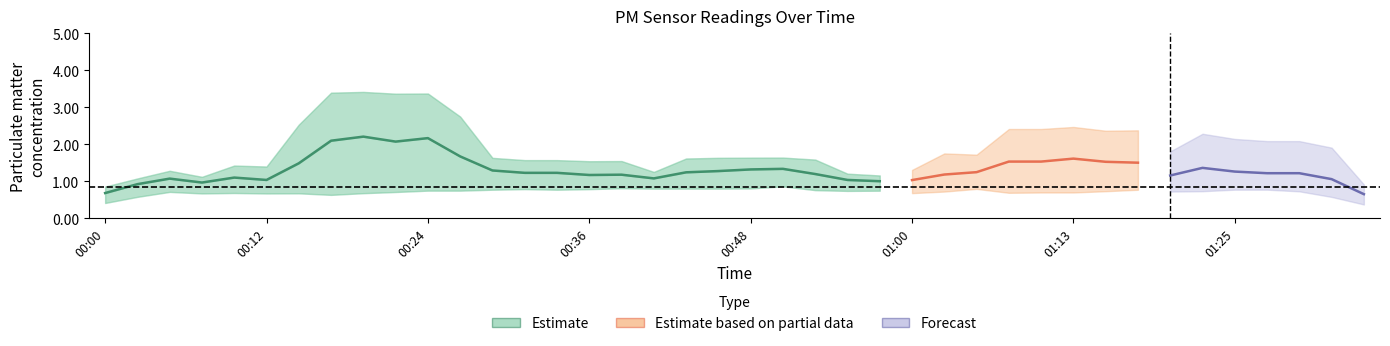

How many values in the P1 series exceed 1?

26